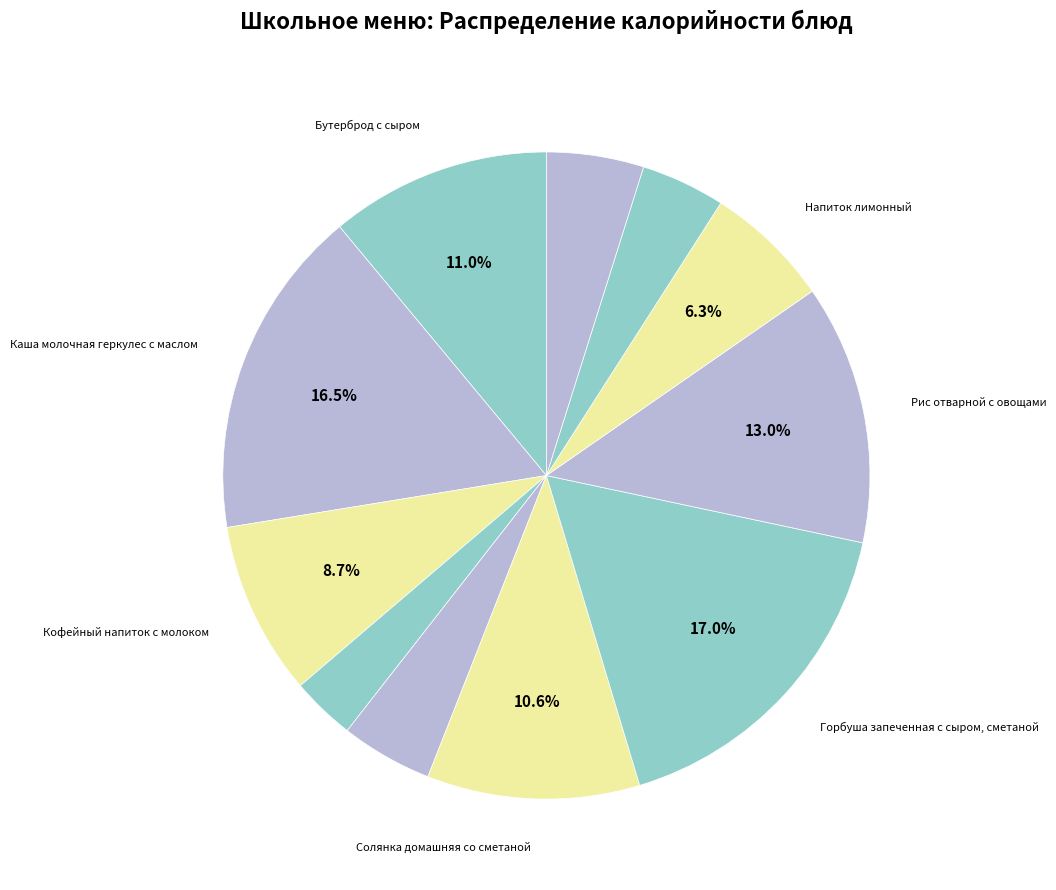

Count the number of slices in the pie.

11